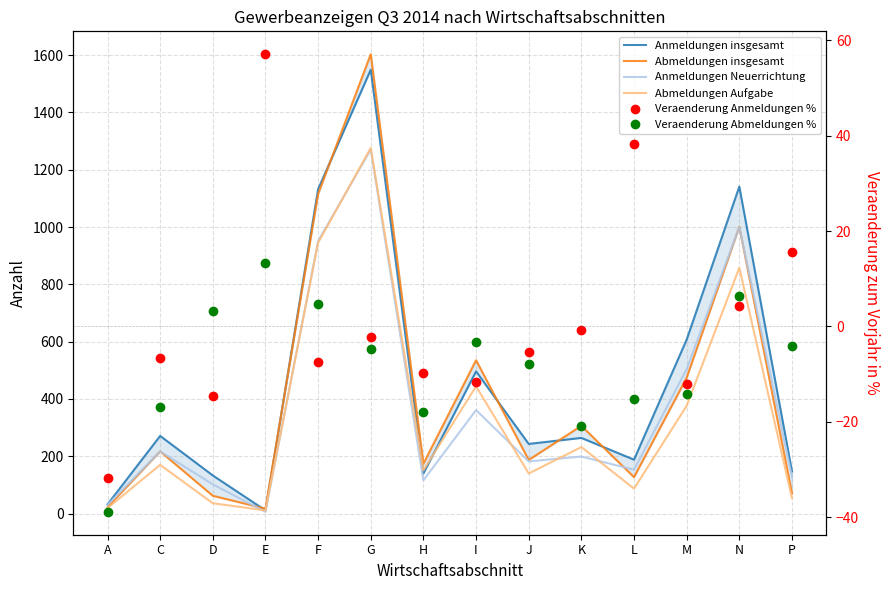

Which series ends up on top after the final intersection of Anmeldungen insgesamt and Abmeldungen Aufgabe?

Anmeldungen insgesamt